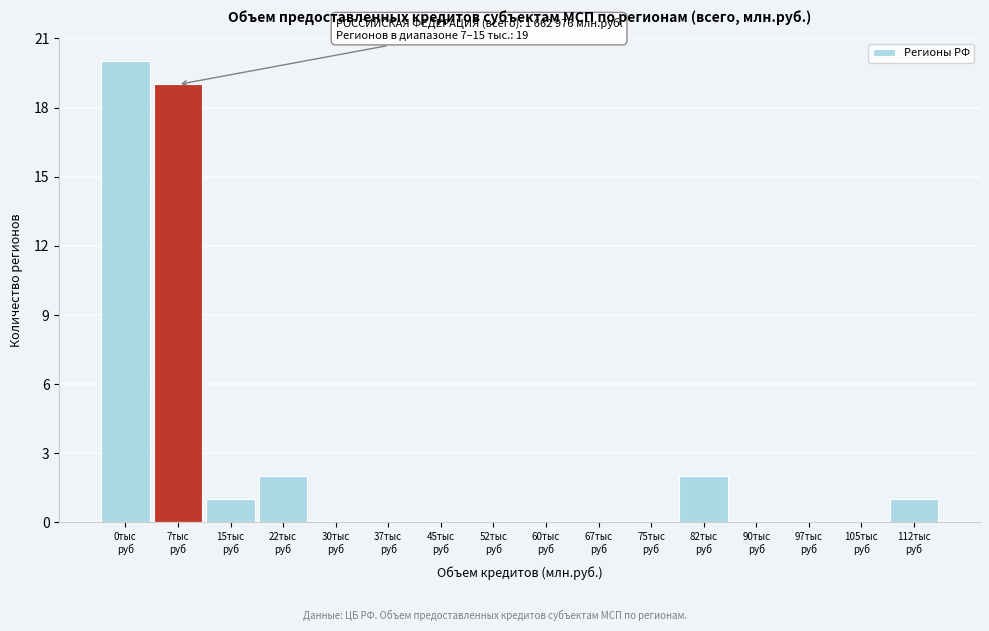

What is the sum of all values?

45